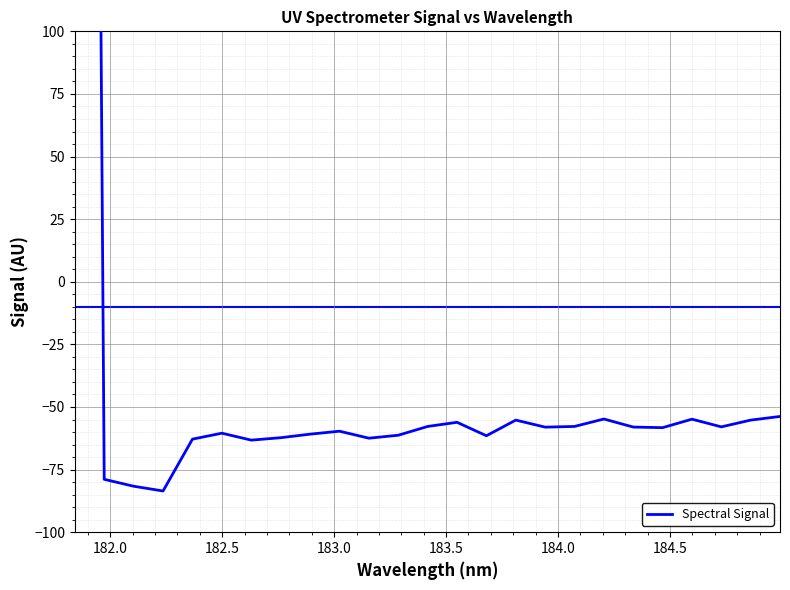

Reading left to right, what are all the values shown in this chart?

1557.1	-78.9	-81.6	-83.5	-62.8	-60.5	-63.2	-62.3	-60.8	-59.7	-62.5	-61.3	-57.8	-56.1	-61.5	-55.2	-58.0	-57.8	-54.8	-58.0	-58.2	-54.9	-57.9	-55.2	-53.8